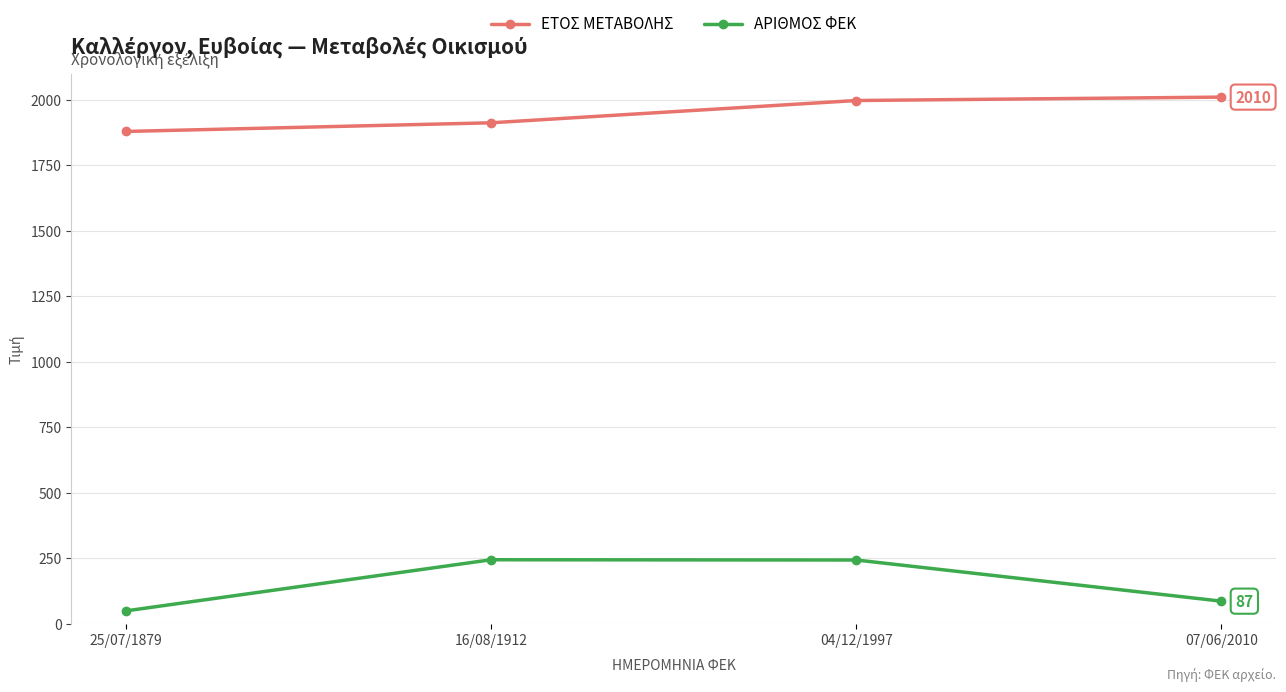

Which series has the largest total across all categories?

ΕΤΟΣ ΜΕΤΑΒΟΛΗΣ